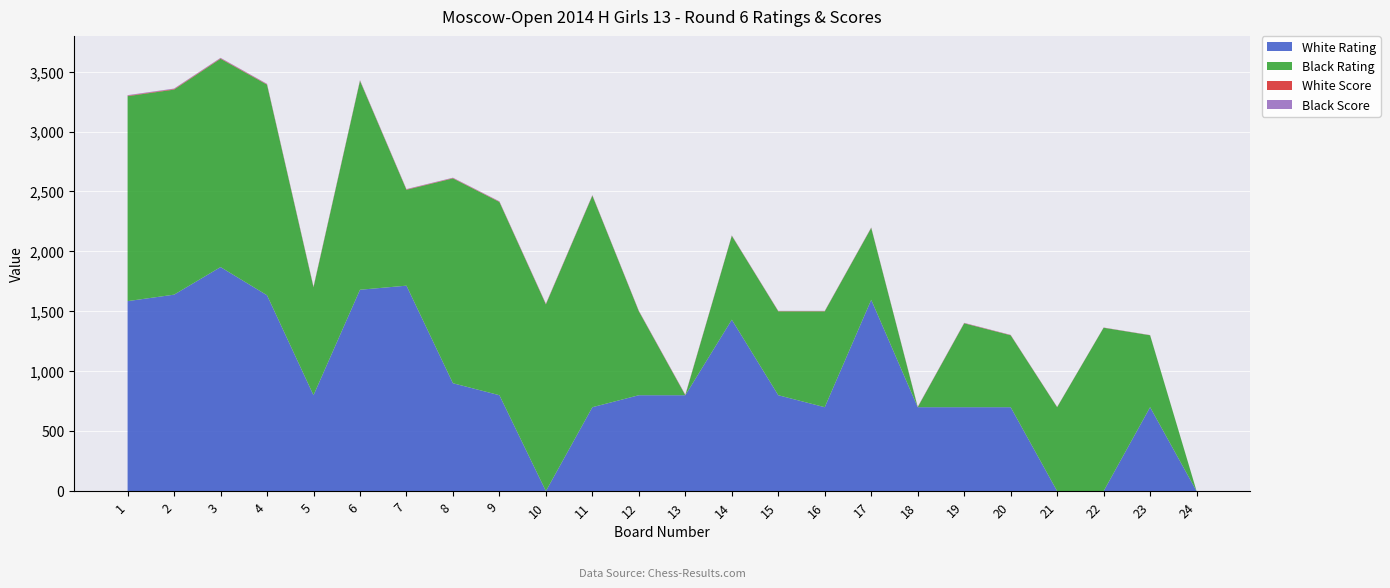

Reading left to right, what are all the values shown in this chart?

White Rating: 1=1585.0	2=1639.0	3=1869.0	4=1634.0	5=800.0	6=1680.0	7=1714.0	8=900.0	9=800.0	10=0.0	11=700.0	12=800.0	13=800.0	14=1430.0	15=800.0	16=700.0	17=1596.0	18=700.0	19=700.0	20=700.0	21=0.0	22=0.0	23=700.0	24=0.0
Black Rating: 1=1710.0	2=1711.0	3=1738.0	4=1757.0	5=900.0	6=1743.0	7=800.0	8=1709.0	9=1612.0	10=1558.0	11=1765.0	12=700.0	13=0.0	14=700.0	15=700.0	16=800.0	17=600.0	18=0.0	19=700.0	20=600.0	21=700.0	22=1363.0	23=600.0	24=0.0
White Score: 1=4.0	2=4.5	3=4.0	4=3.5	5=3.5	6=3.0	7=3.0	8=3.0	9=3.0	10=3.0	11=2.5	12=2.5	13=2.5	14=2.0	15=2.0	16=2.0	17=2.0	18=2.0	19=2.0	20=2.0	21=1.5	22=1.0	23=1.0	24=0.5
Black Score: 1=4.5	2=4.0	3=4.0	4=3.5	5=3.5	6=3.5	7=3.0	8=3.0	9=3.0	10=3.0	11=2.5	12=2.5	13=2.5	14=2.0	15=2.0	16=2.0	17=2.0	18=2.0	19=2.0	20=1.5	21=1.0	22=1.0	23=1.0	24=0.0